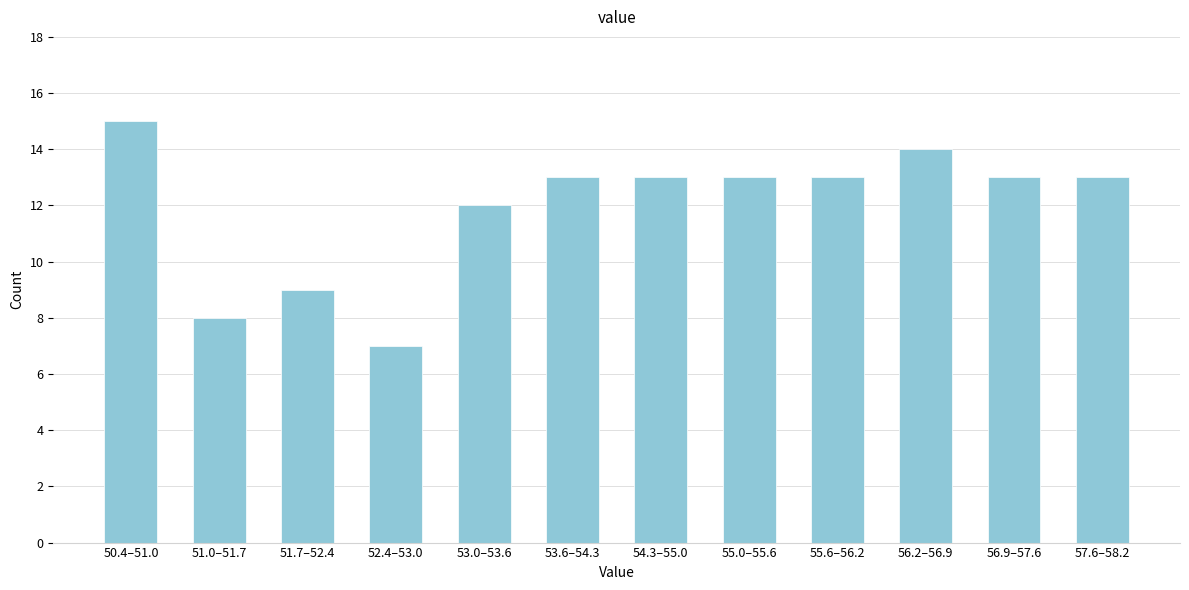

Reading right to left, extract all data points from this chart.

57.6–58.2=13	56.9–57.6=13	56.2–56.9=14	55.6–56.2=13	55.0–55.6=13	54.3–55.0=13	53.6–54.3=13	53.0–53.6=12	52.4–53.0=7	51.7–52.4=9	51.0–51.7=8	50.4–51.0=15